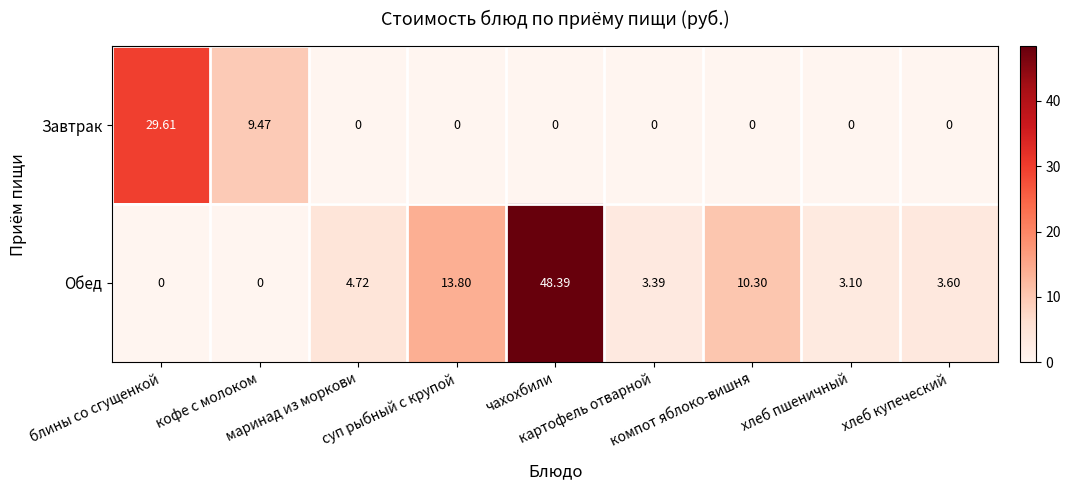

Which series has the largest range (max minus min)?

Обед